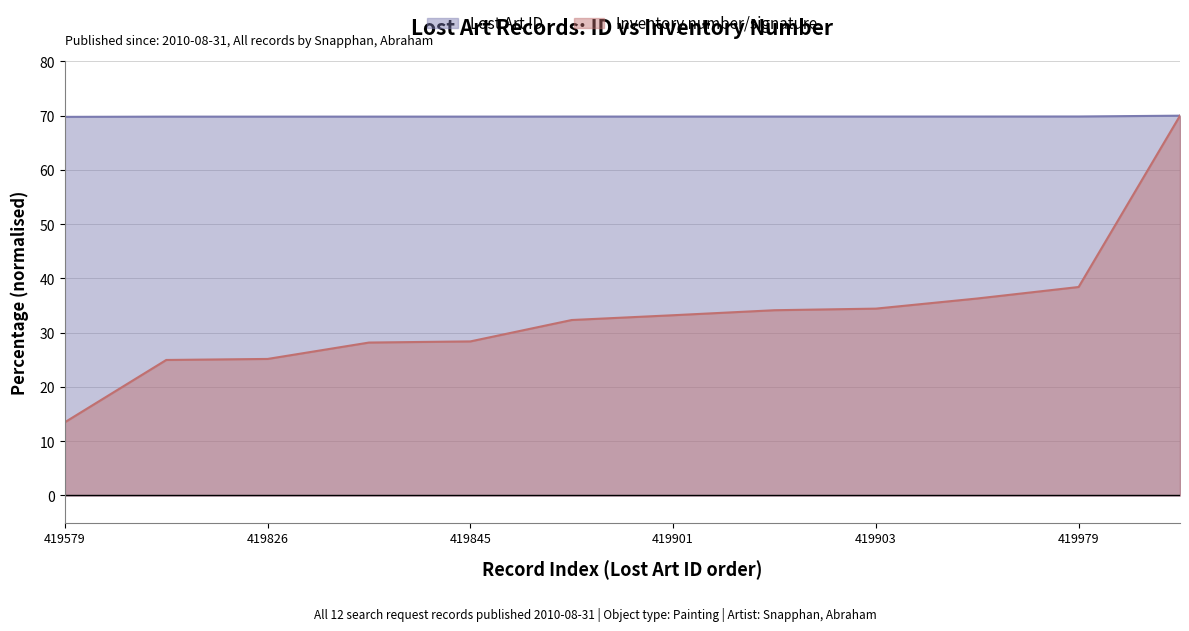

True or false: Inventory number/signature and Lost Art ID intersect in this chart.

False